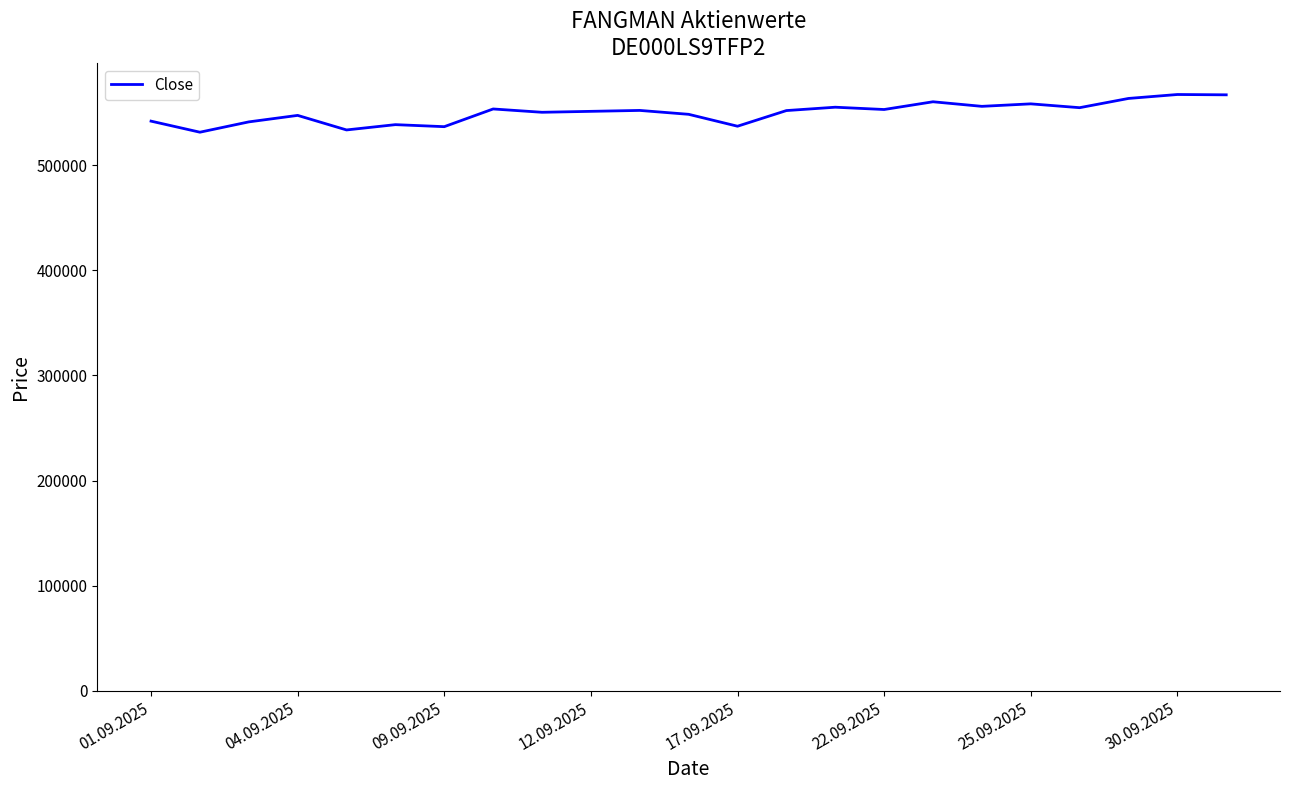

How many categories are shown in the chart?

23